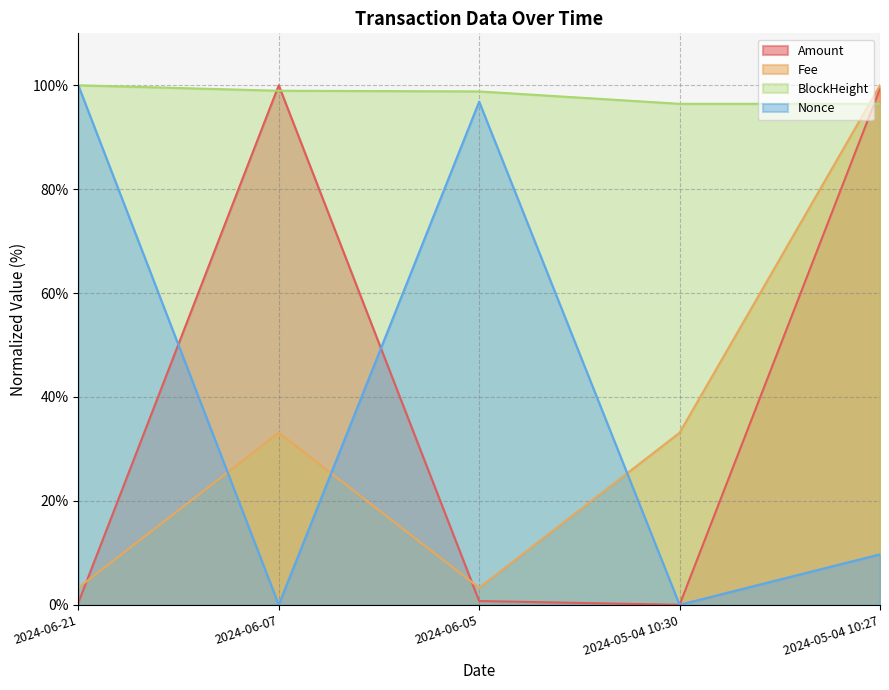

How many intersections are there between BlockHeight and Fee?

1